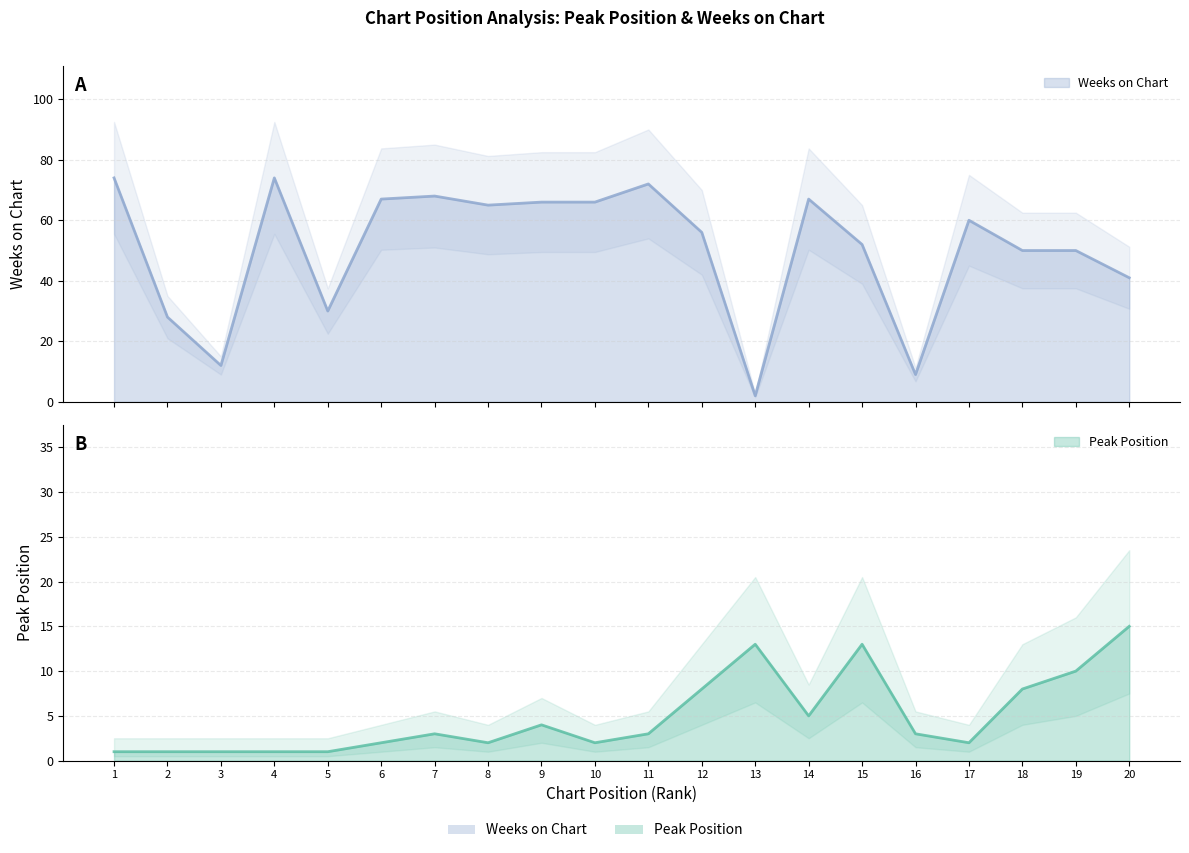

Rank the series by their average value, from highest to lowest.

Weeks on Chart, Peak Position